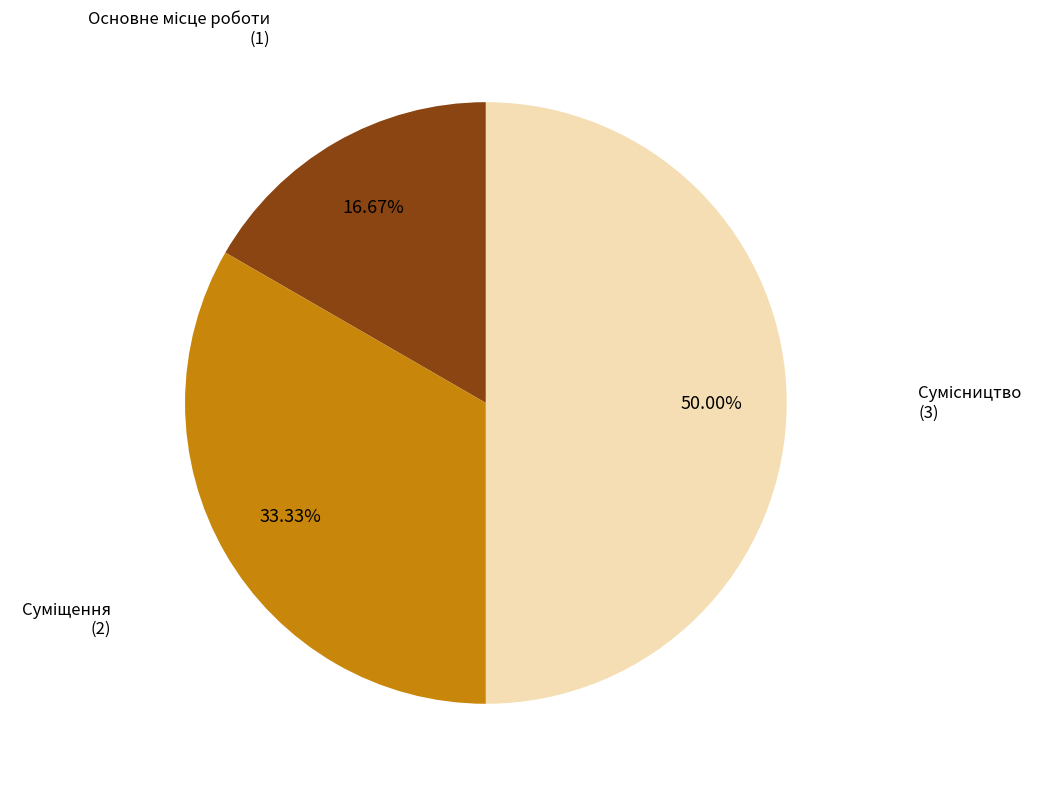

How many segments does this pie chart have?

3